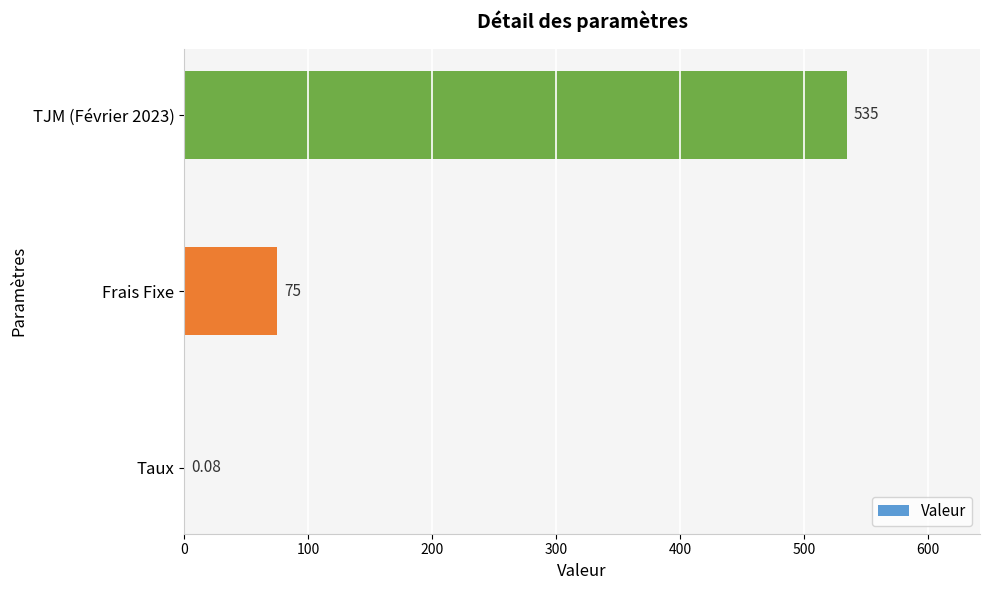

Between TJM (Février 2023) and Taux, which is larger?

TJM (Février 2023)